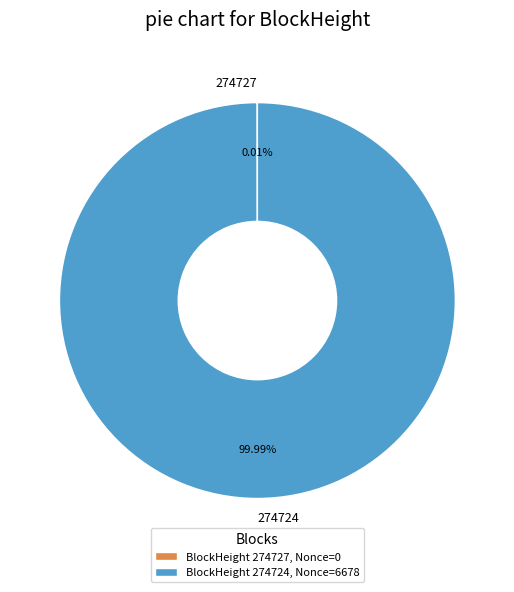

Does any single category account for the majority?

Yes